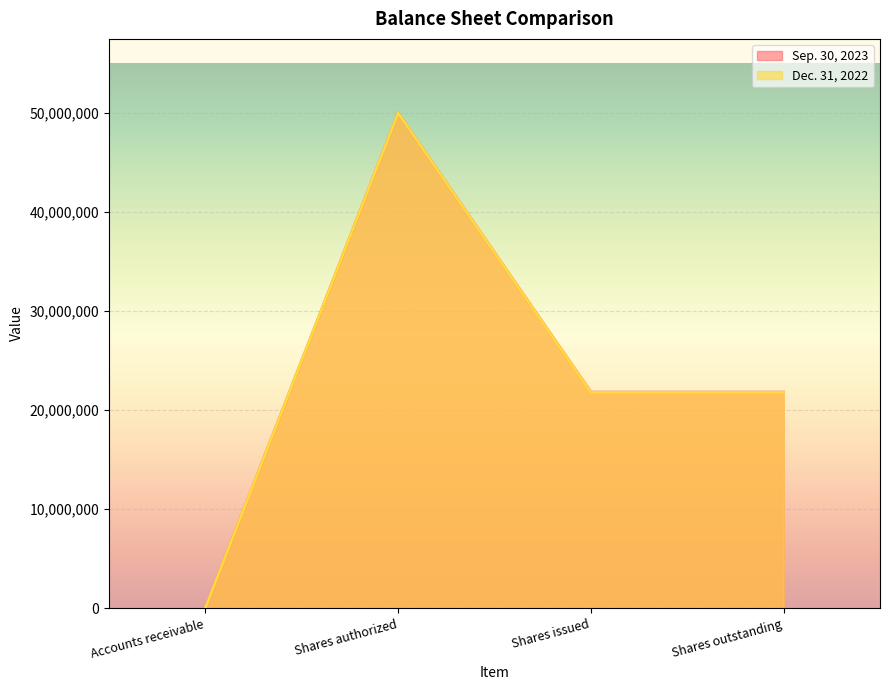

What is the value of the Sep. 30, 2023 point at the 2nd from the left?

50000000